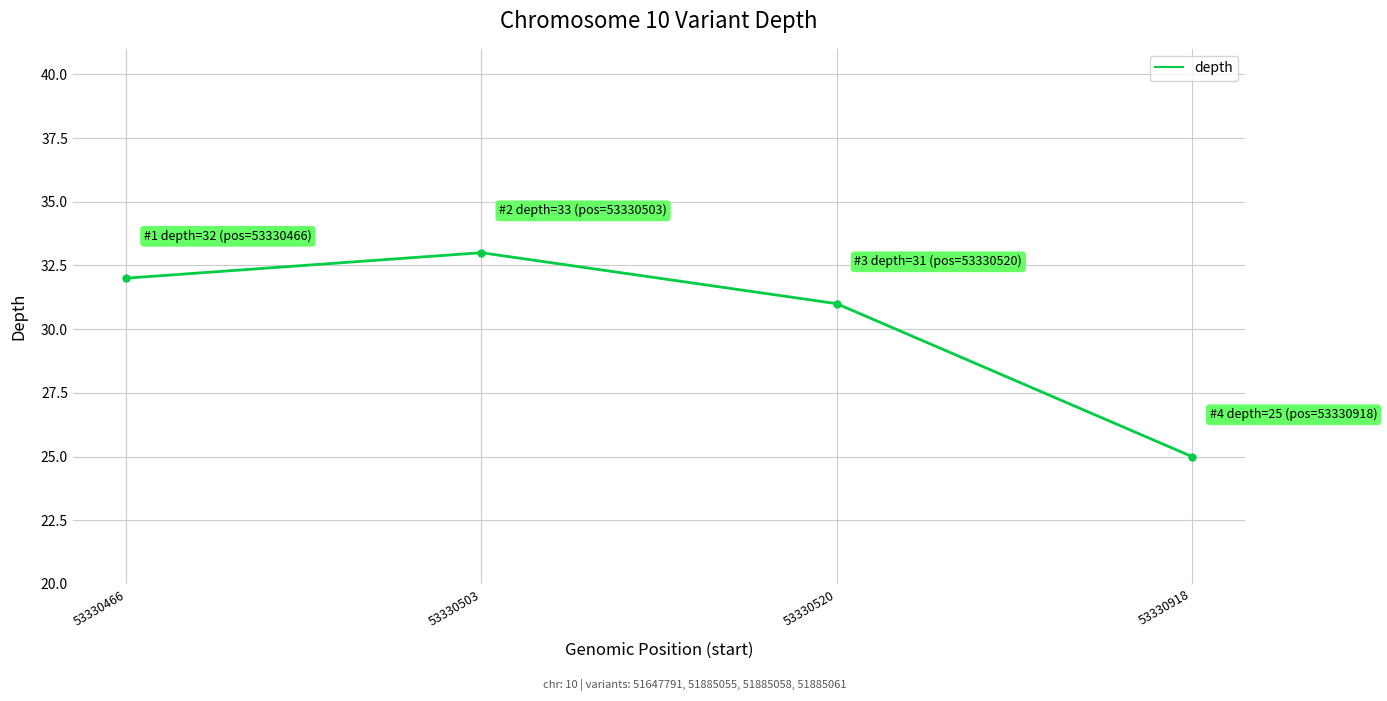

True or false: the data has more than 1 interior local peaks.

False